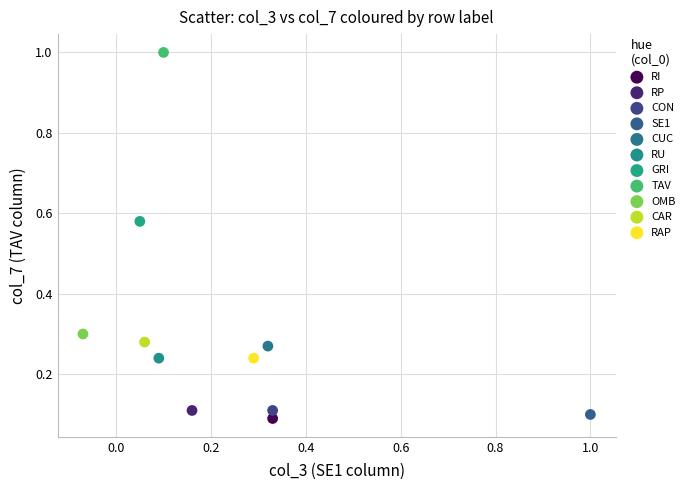

What are all the series names shown in the legend?

RI, RP, CON, SE1, CUC, RU, GRI, TAV, OMB, CAR, RAP